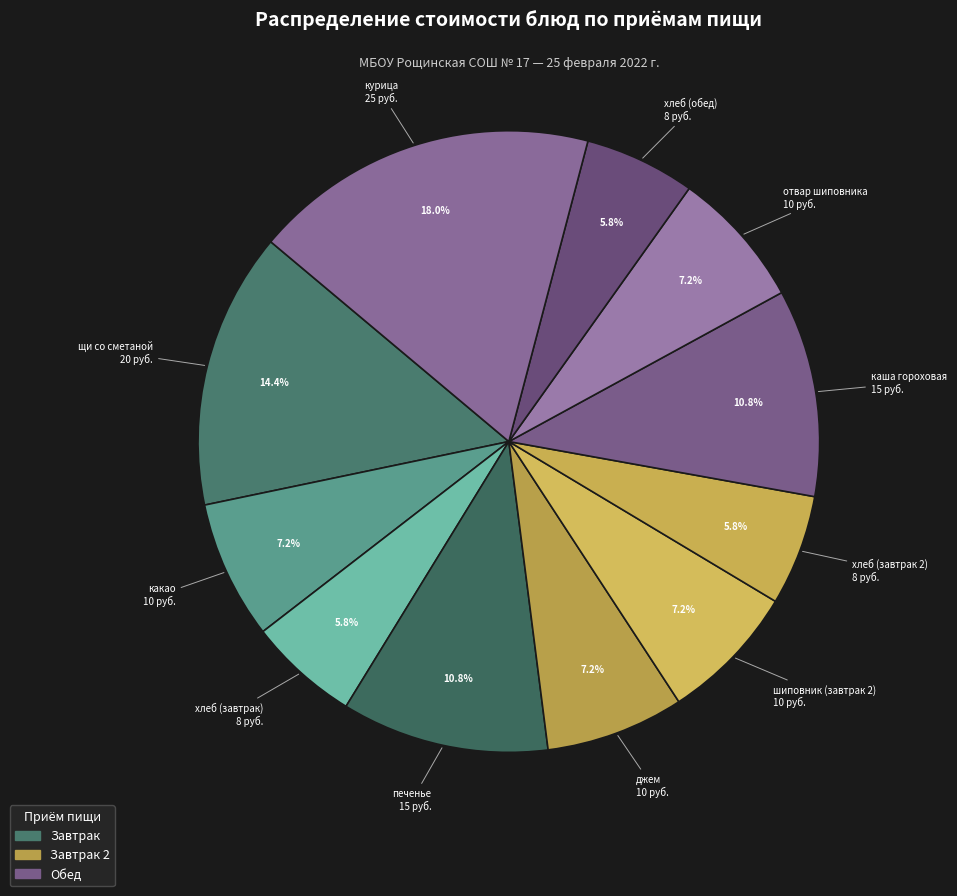

What is the ratio of the value at хлеб (обед) to the value at курица?

0.3